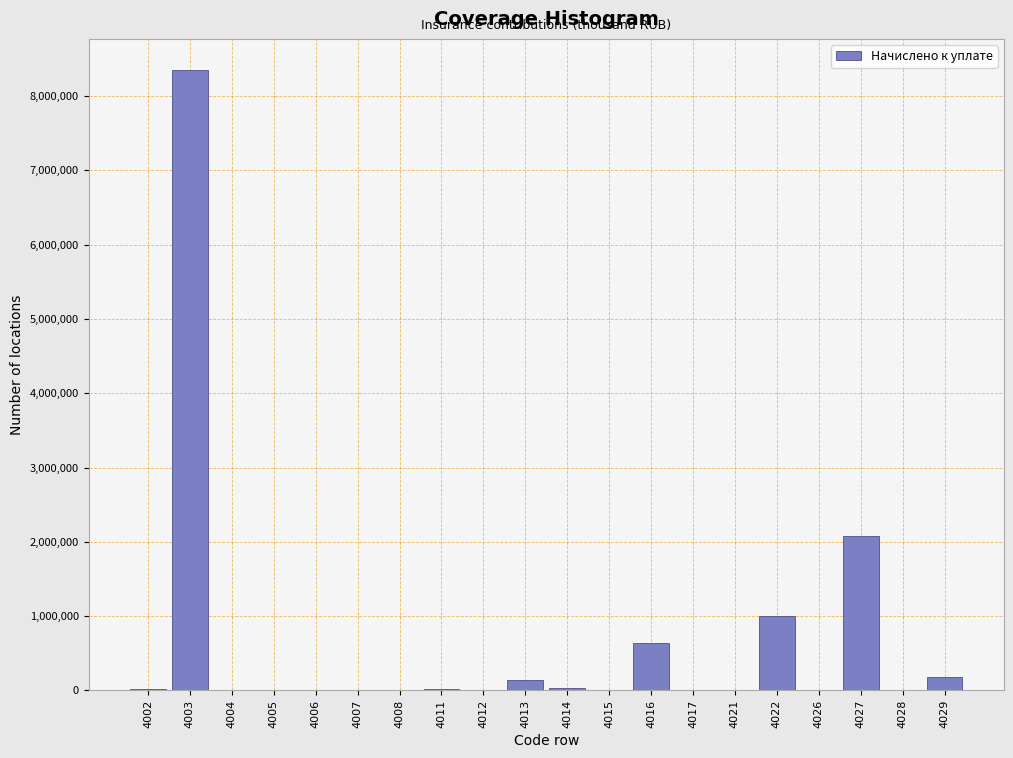

The value at 4027 is 570189. True or false?

False